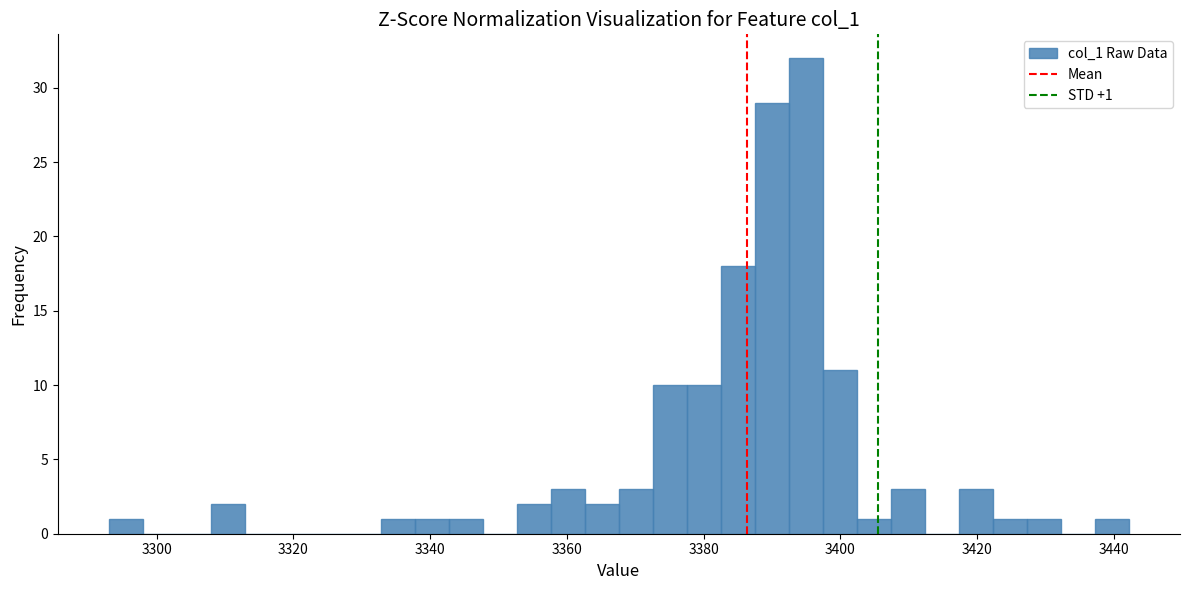

Around what value on the x-axis is the tallest bar? Give the approximate position of its centre, as read against the axis.

3394